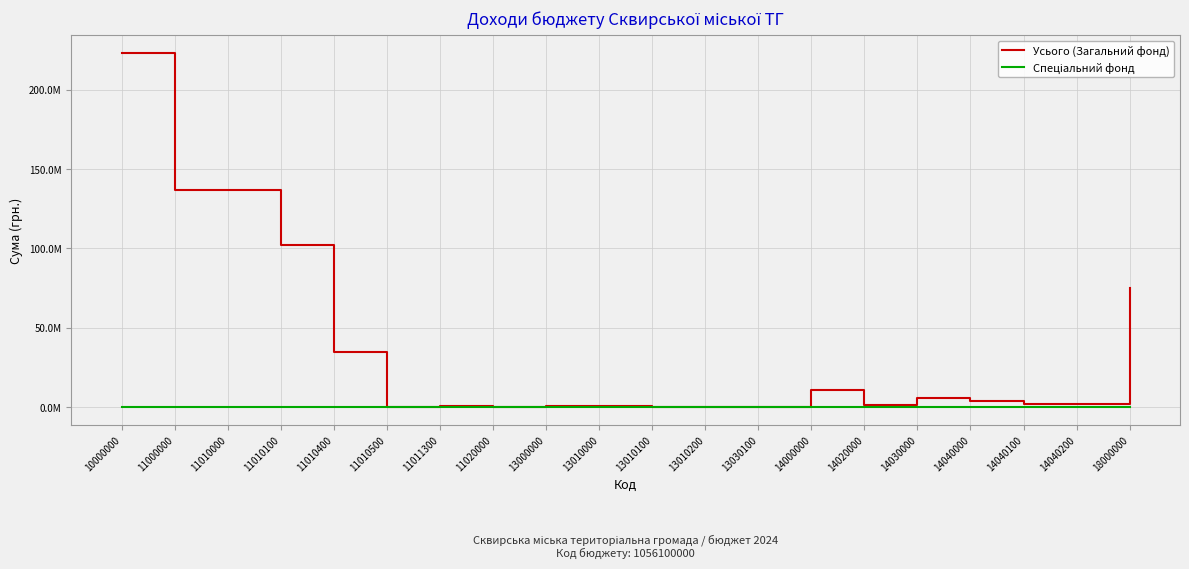

Does the chart have visible grid lines?

Yes